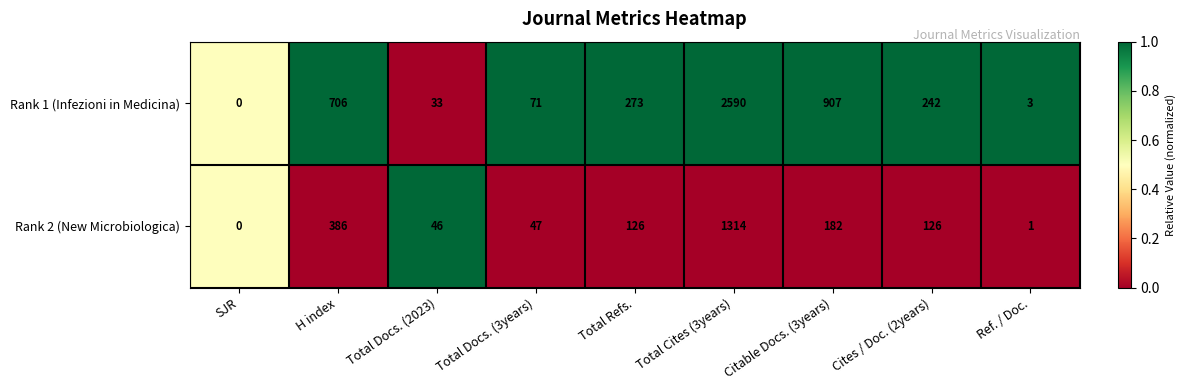

Reading left to right, what are all the values shown in this chart?

Rank 1 (Infezioni in Medicina): 0	706	33	71	273	2590	907	242	3
Rank 2 (New Microbiologica): 0	386	46	47	126	1314	182	126	1